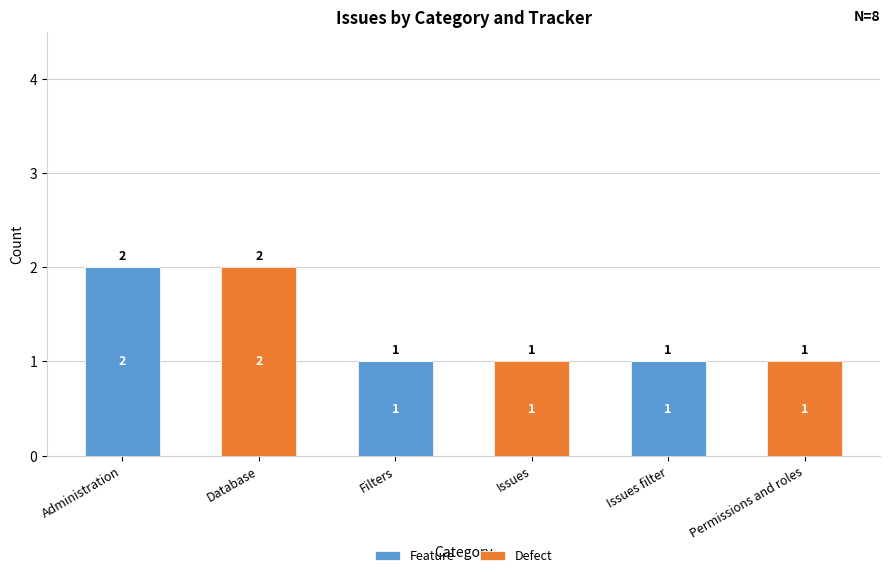

Read the Feature value at Filters.

1